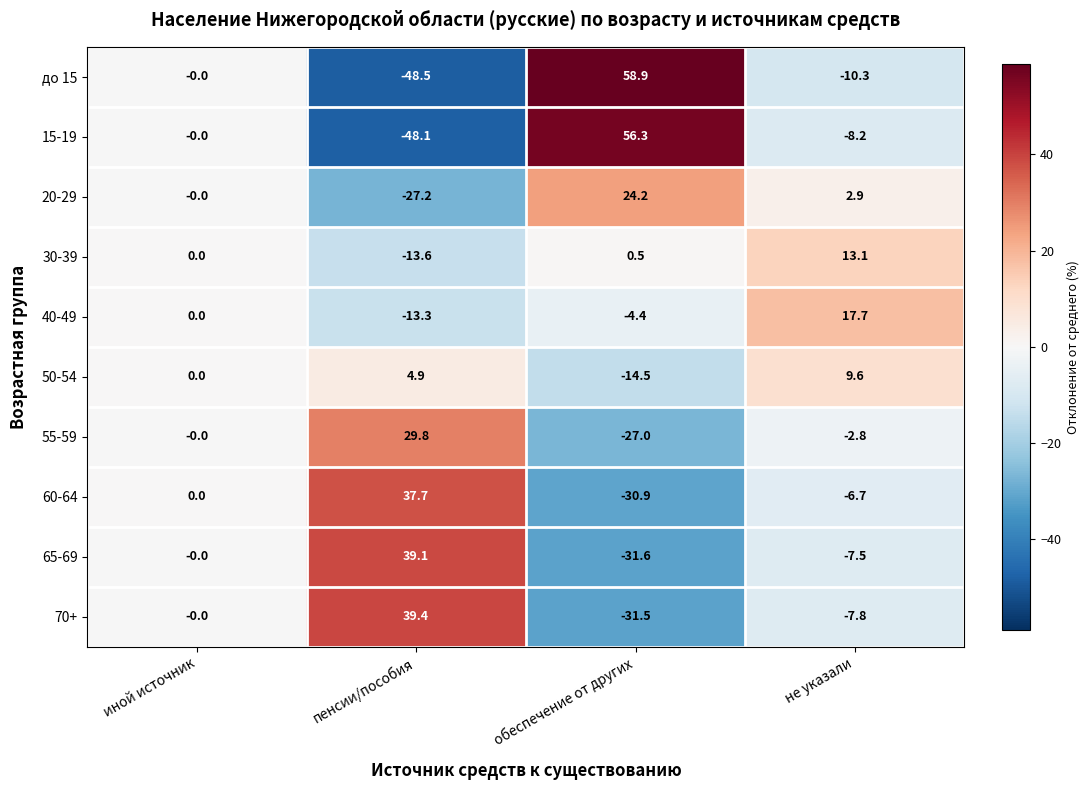

What is the minimum value shown in the chart?

-48.5